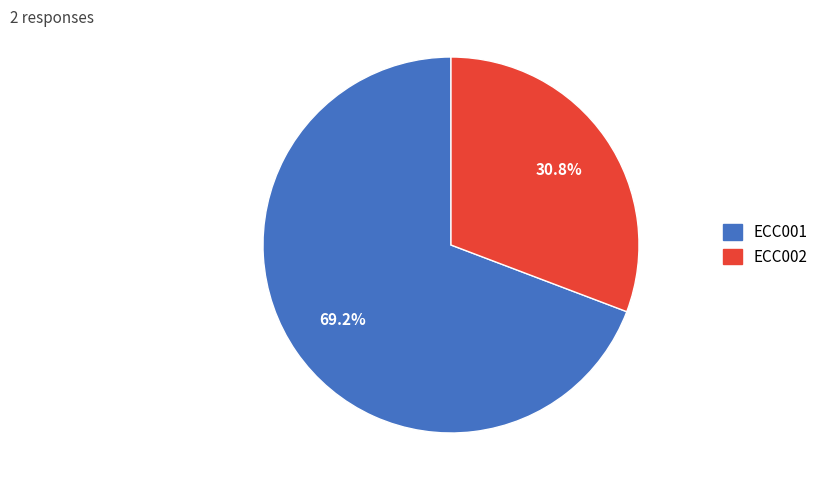

To the nearest percent, what portion does ECC002 represent?

31%